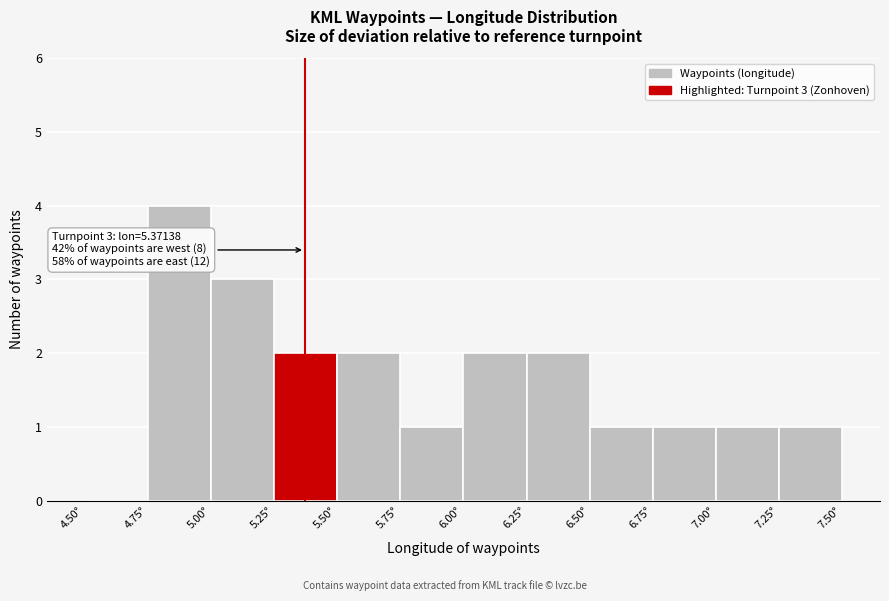

Over which range of the x-axis is the bar tallest?

4.75 to 5.00